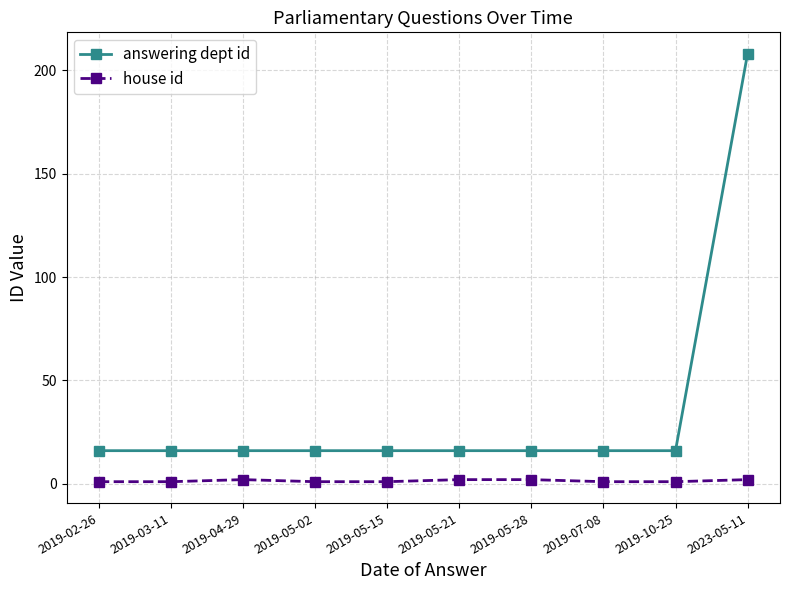

What is the sum of all house id values?

14